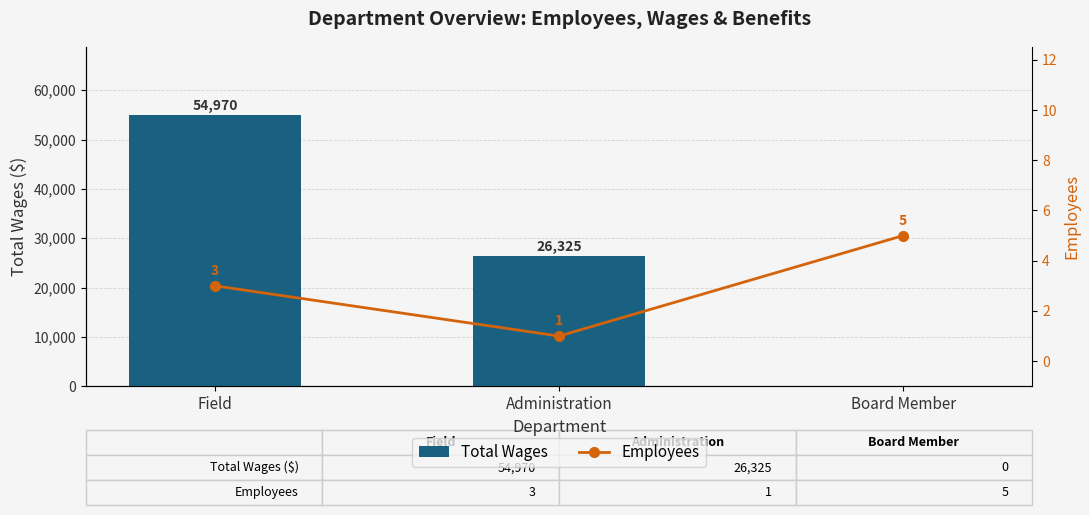

Rank the series by their average value, from highest to lowest.

Total Wages, Employees